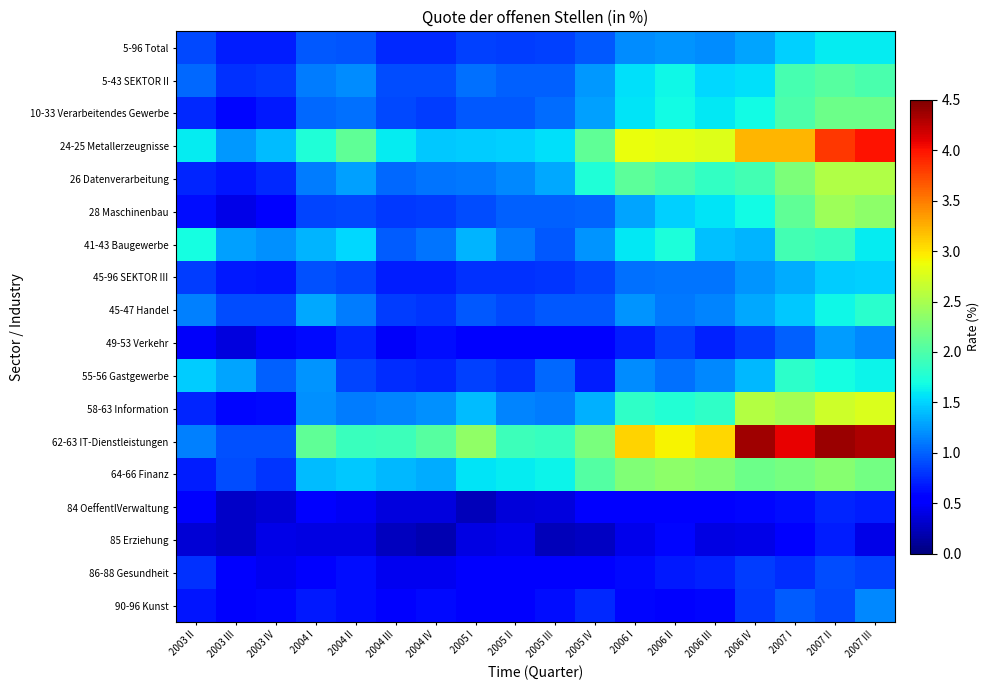

List the series in order of their peak value, lowest first.

85 Erziehung, 84 OeffentlVerwaltung, 86-88 Gesundheit, 90-96 Kunst, 49-53 Verkehr, 45-96 SEKTOR III, 5-96 Total, 45-47 Handel, 55-56 Gastgewerbe, 41-43 Baugewerbe, 5-43 SEKTOR II, 10-33 Verarbeitendes Gewerbe, 64-66 Finanz, 28 Maschinenbau, 26 Datenverarbeitung, 58-63 Information, 24-25 Metallerzeugnisse, 62-63 IT-Dienstleistungen